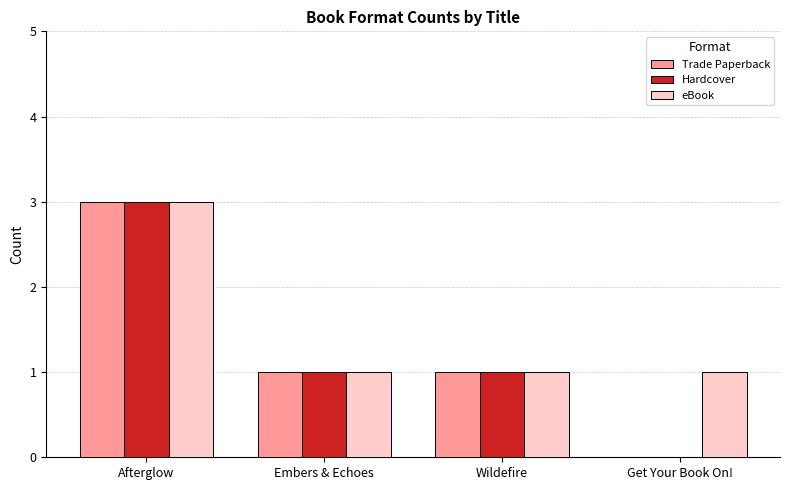

What is the sum of all eBook values?

6